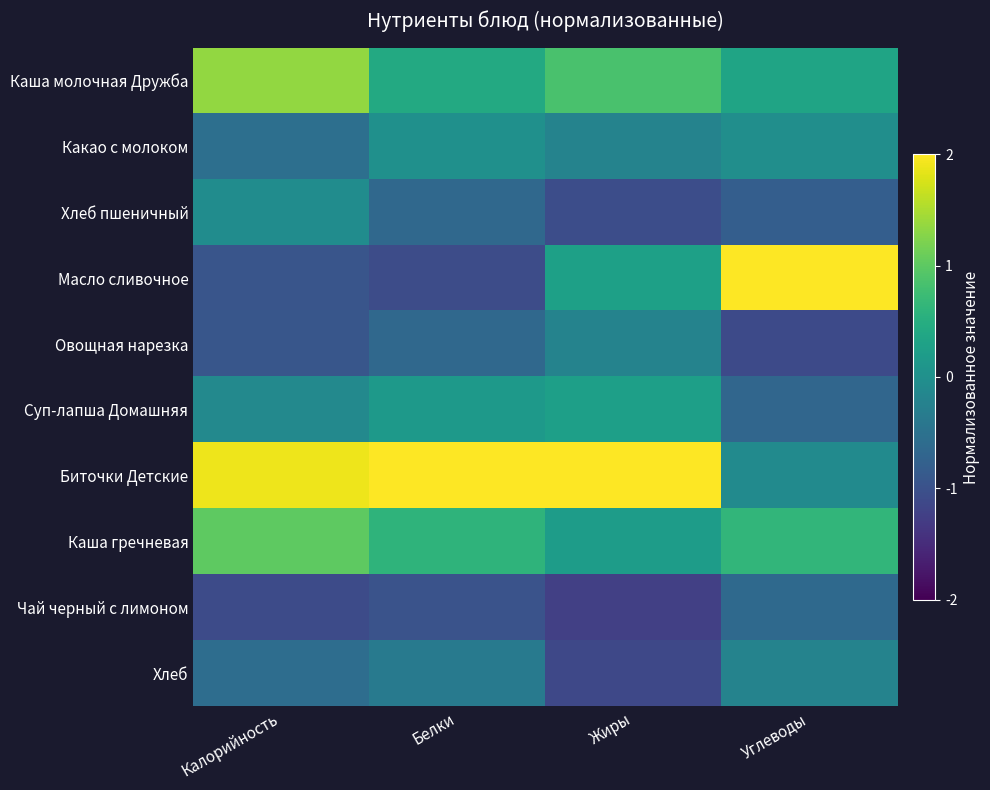

Rank the series at Жиры from highest to lowest value.

Биточки Детские, Каша молочная Дружба, Масло сливочное, Суп-лапша Домашняя, Каша гречневая, Какао с молоком, Овощная нарезка, Хлеб пшеничный, Хлеб, Чай черный с лимоном